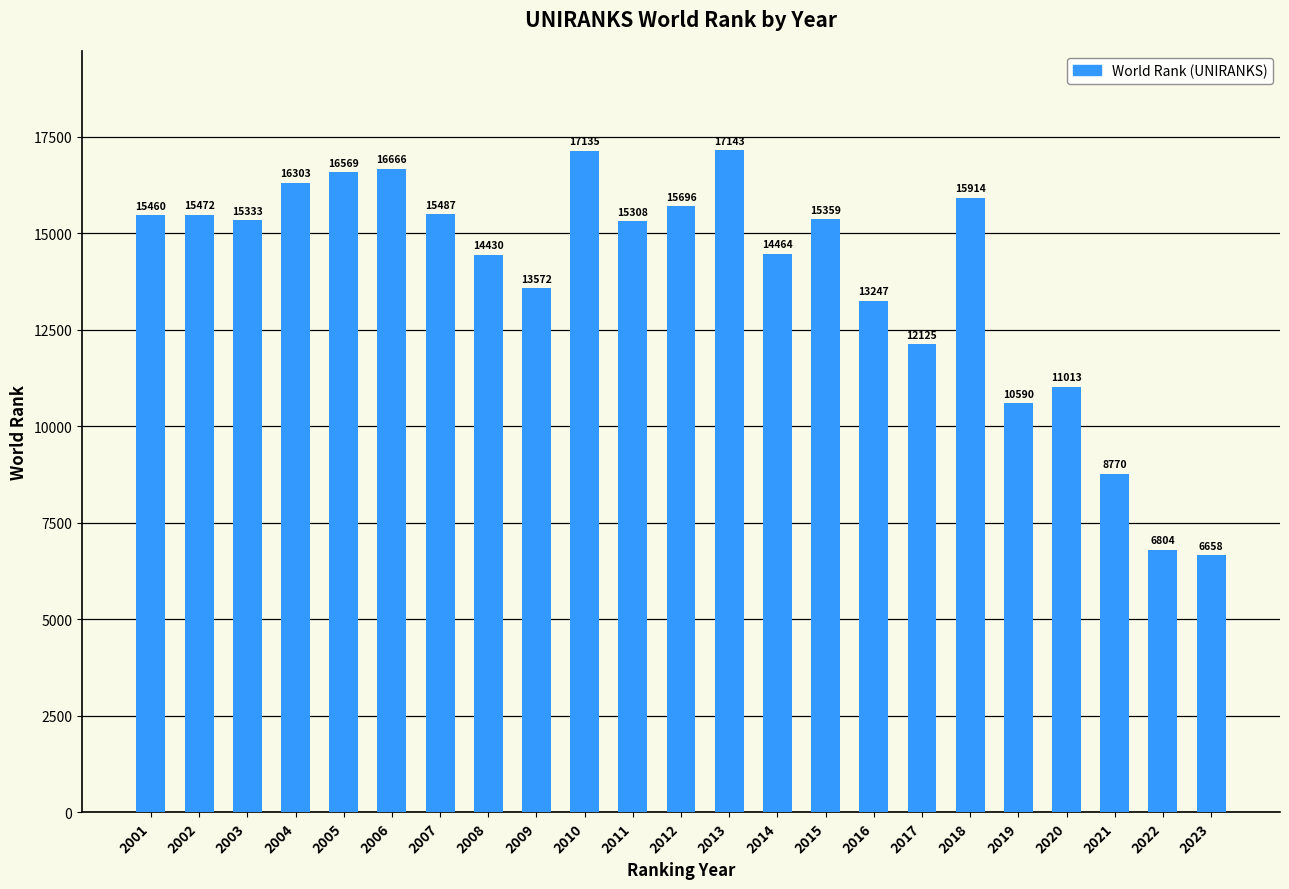

Reading left to right, transcribe all the data shown in this chart.

15460	15472	15333	16303	16569	16666	15487	14430	13572	17135	15308	15696	17143	14464	15359	13247	12125	15914	10590	11013	8770	6804	6658